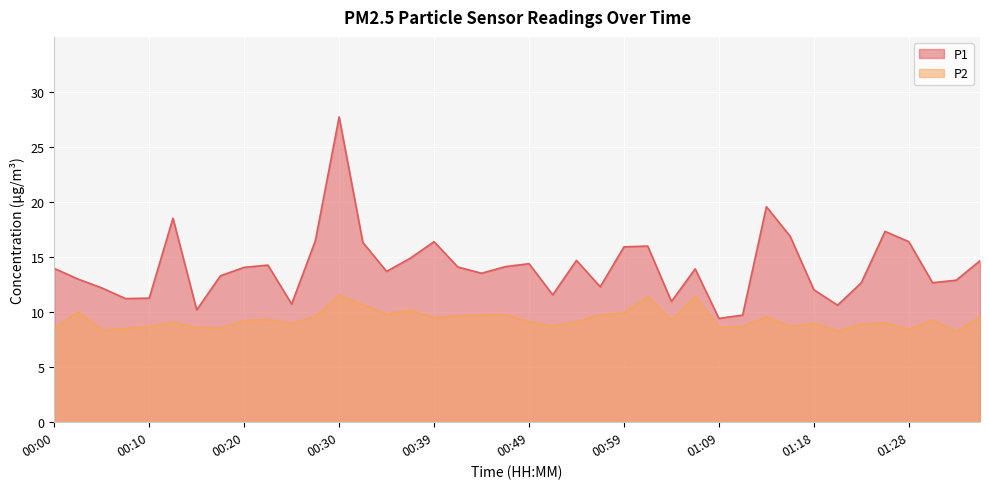

How many data points does each series have?

40